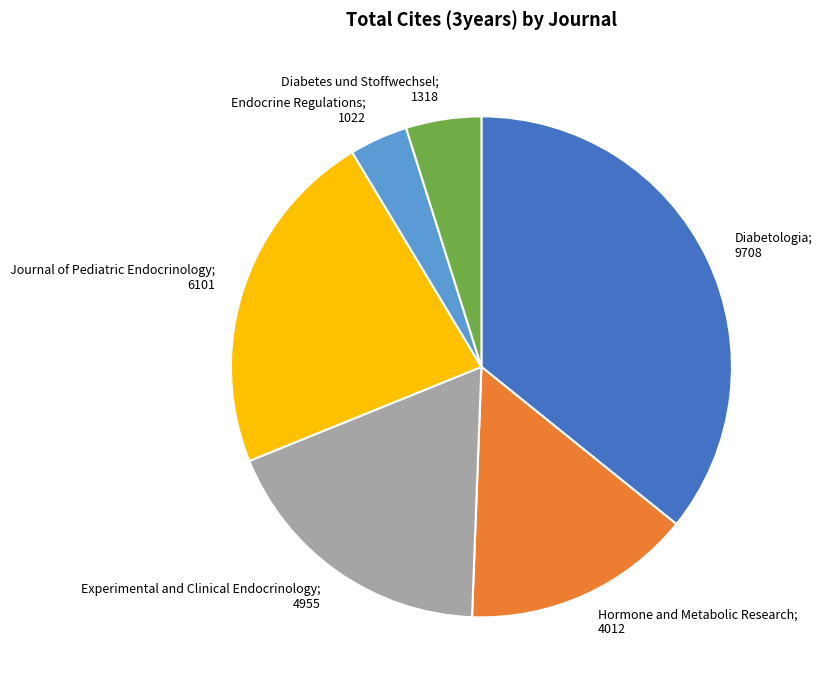

Is there a majority slice in this chart?

No